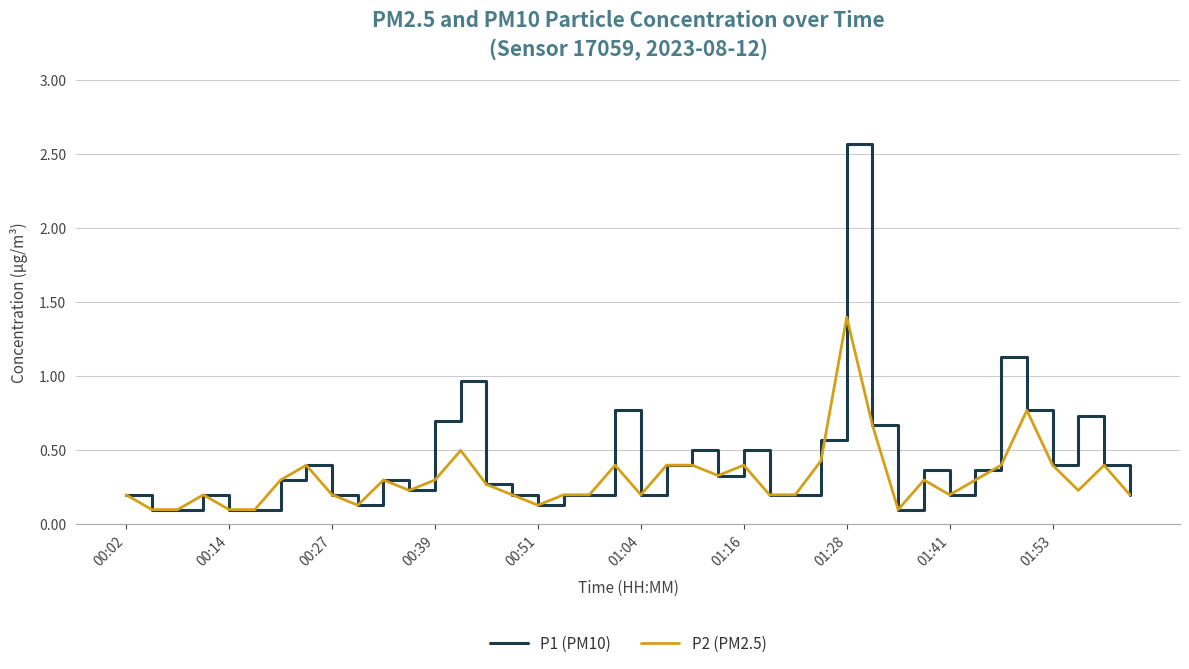

Rank the series by their maximum value, from highest to lowest.

P1 (PM10), P2 (PM2.5)